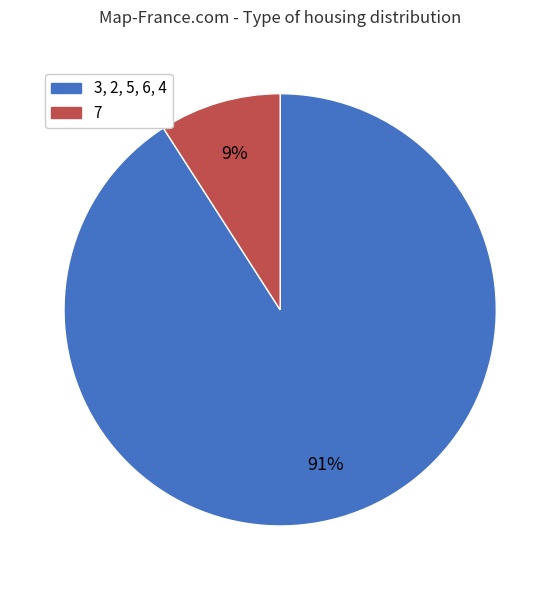

Count the number of slices in the pie.

2